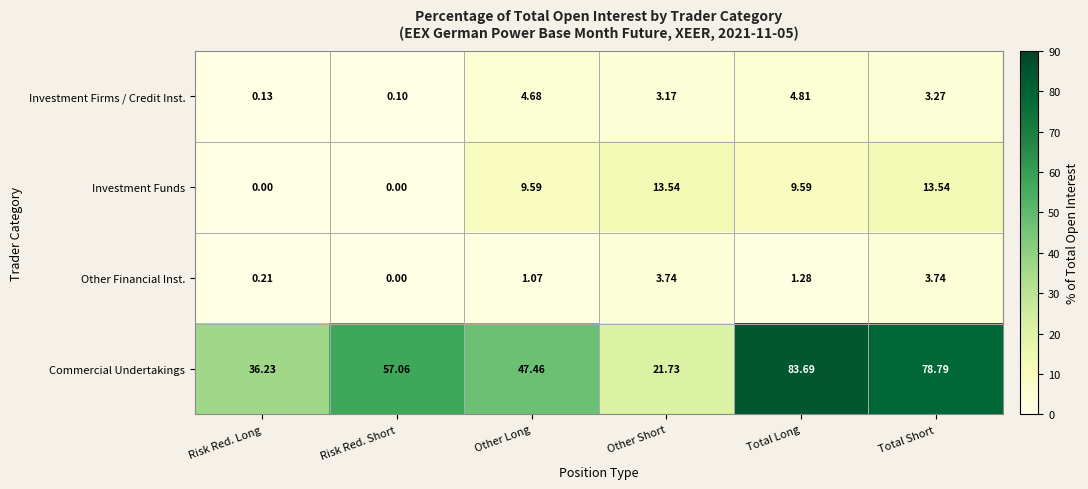

Rank the series by their maximum value, from lowest to highest.

Other Financial Inst., Investment Firms / Credit Inst., Investment Funds, Commercial Undertakings